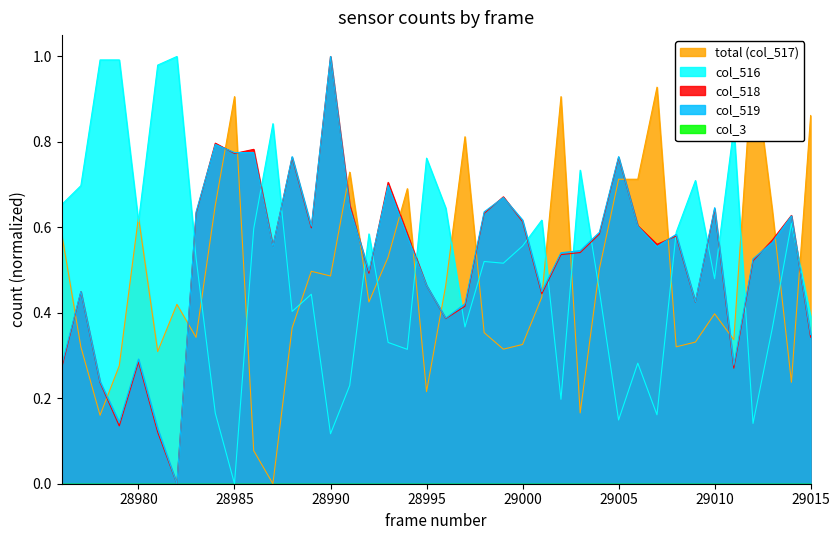

At which label does col_518 reach its peak?

28990